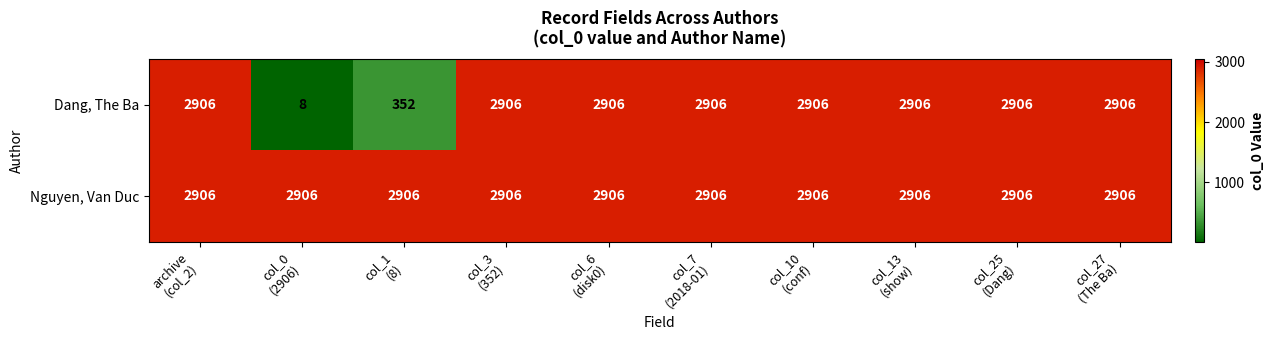

At how many categories does at least one series exceed 94?

10